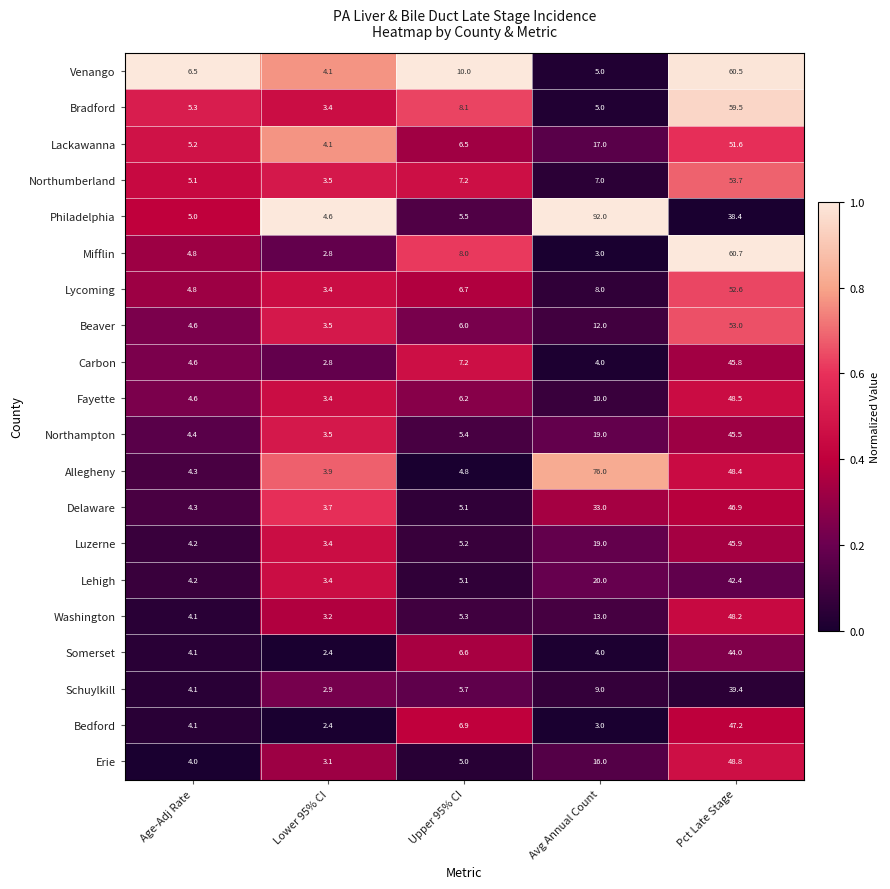

The Luzerne series shows 6.3 at Age-Adj Rate. True or false?

False